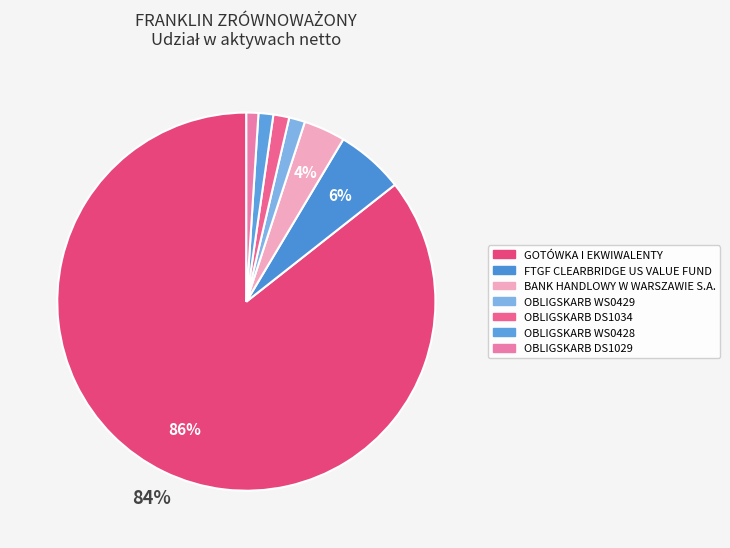

Is GOTÓWKA I EKWIWALENTY the majority of the pie?

Yes